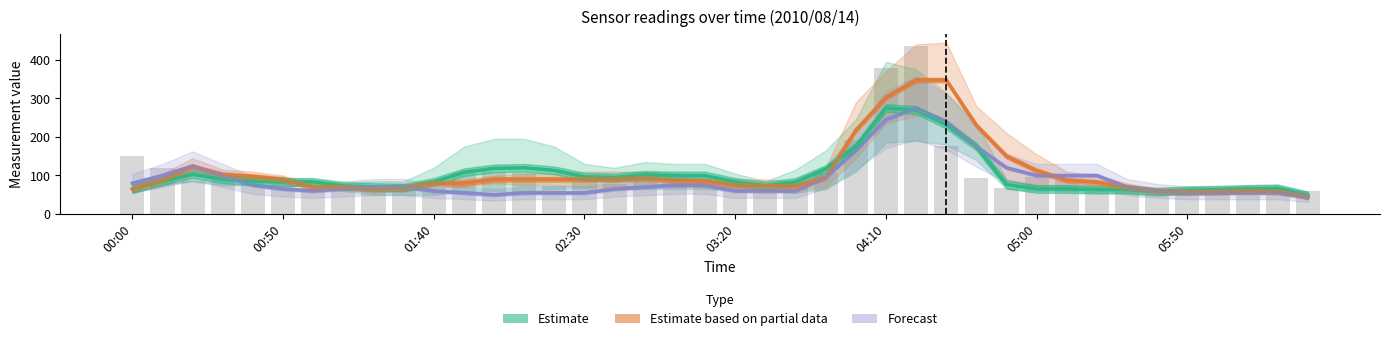

True or false: Forecast has a value of 75.0 at 19.

True